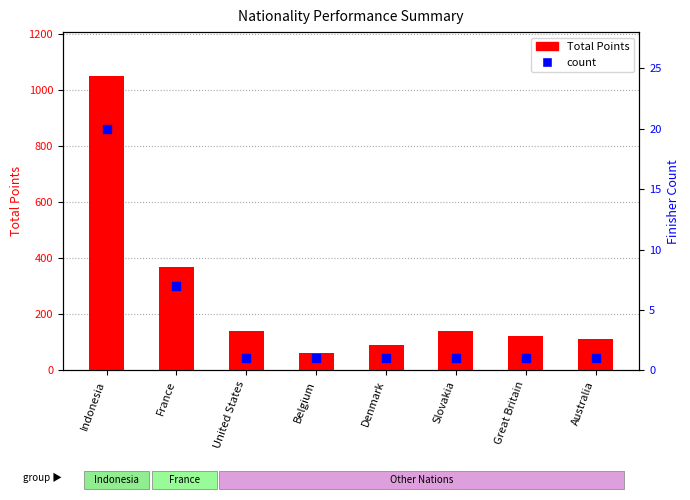

Which series reaches the maximum Y coordinate?

Total Points